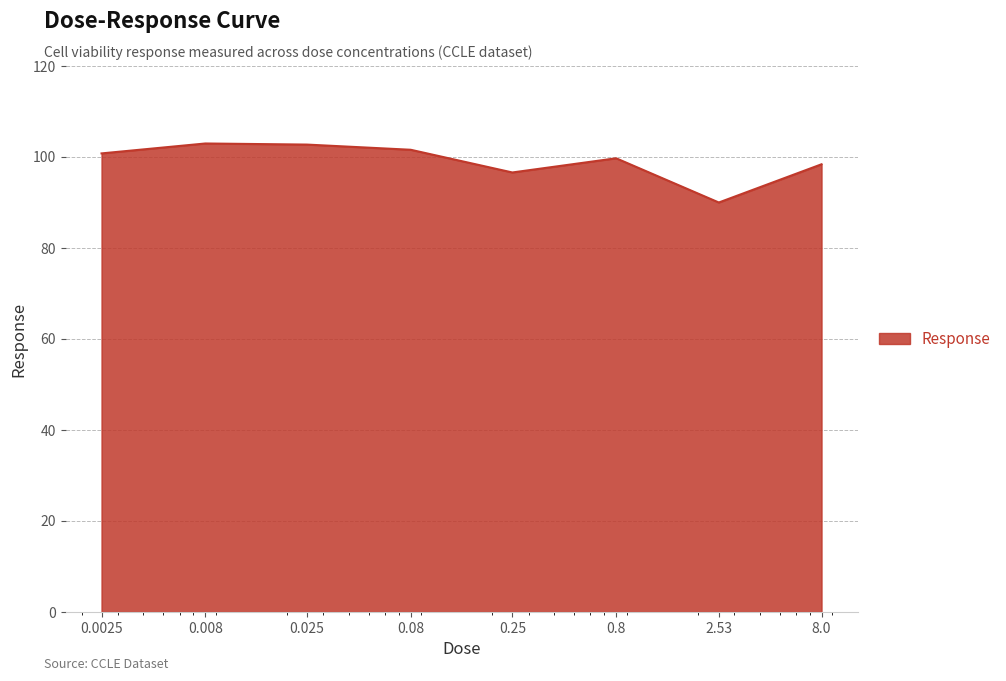

How many categories are shown in the chart?

8